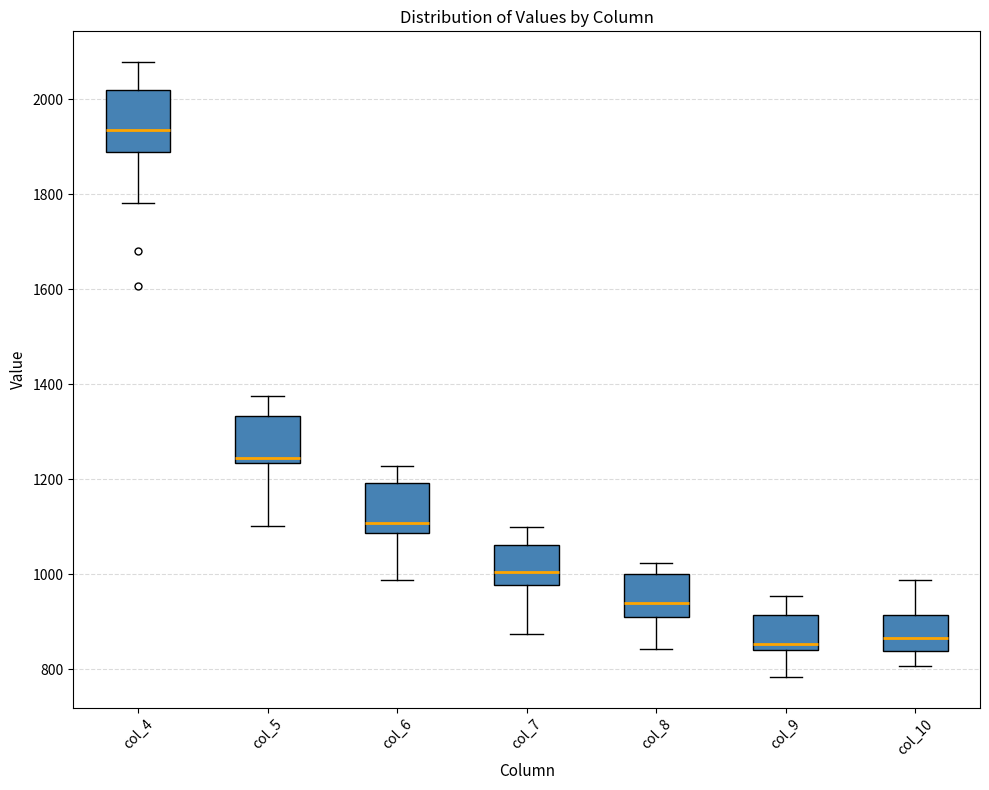

Which box is the tallest, from its lower edge to its upper edge?

col_4